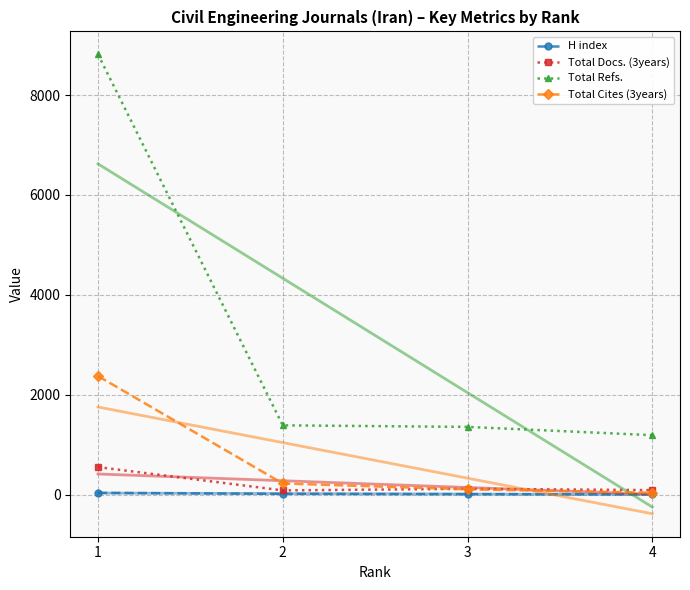

What is the minimum value shown in the chart?

5